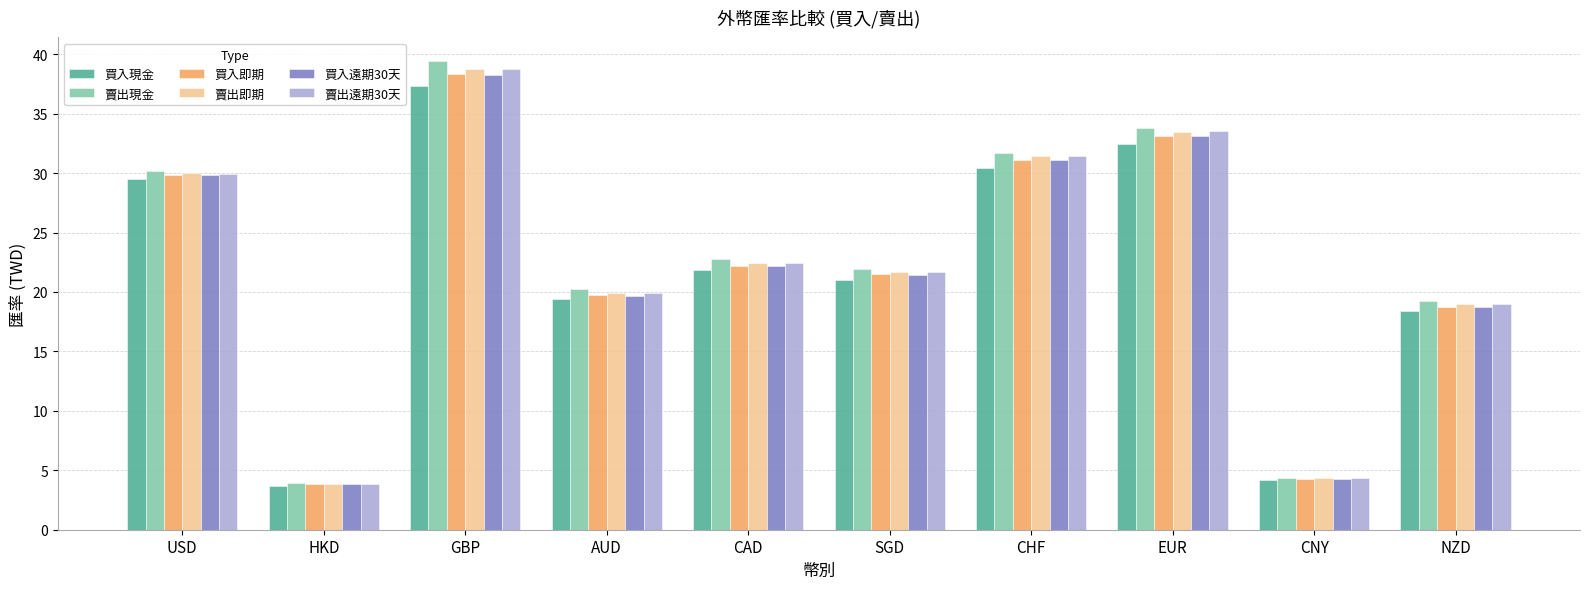

At which category is the sum across all series the highest?

GBP